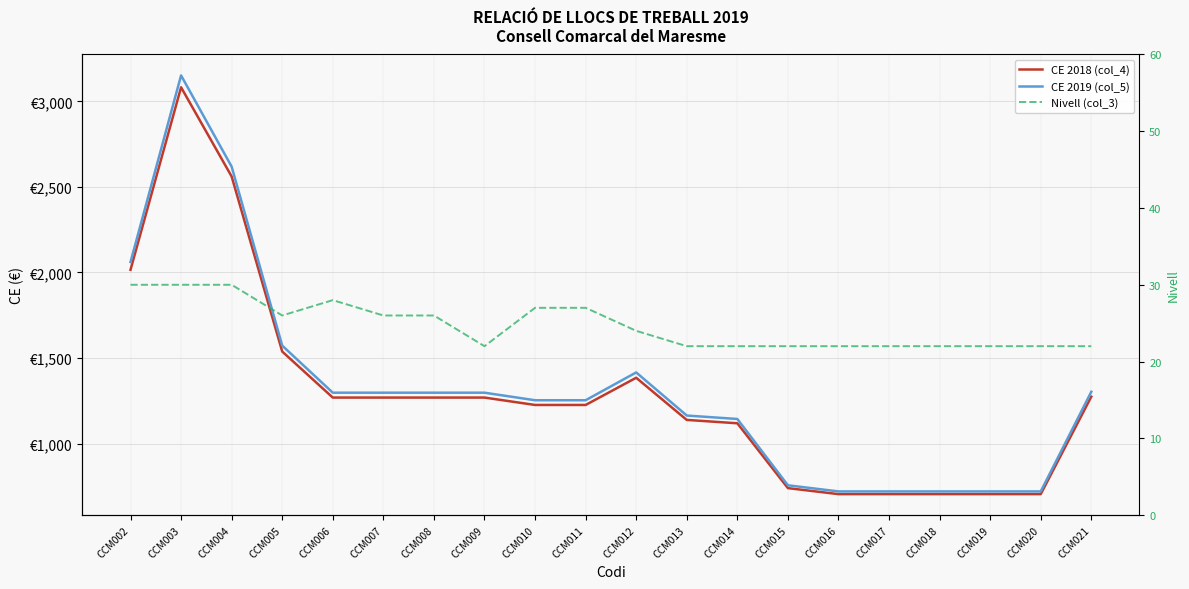

At which label does CE 2018 (col_4) first exceed 1268?

CCM002